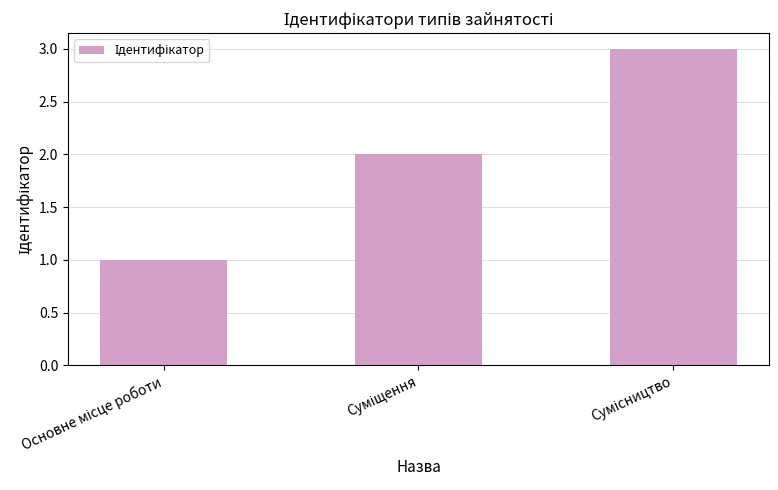

Does the chart contain any negative values?

No